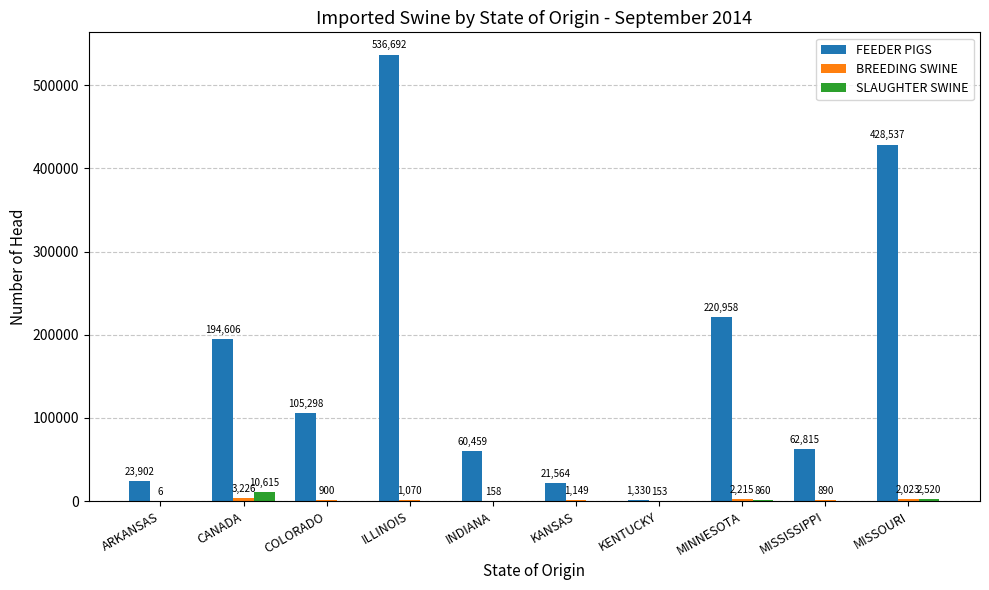

Which series has the largest total across all categories?

FEEDER PIGS